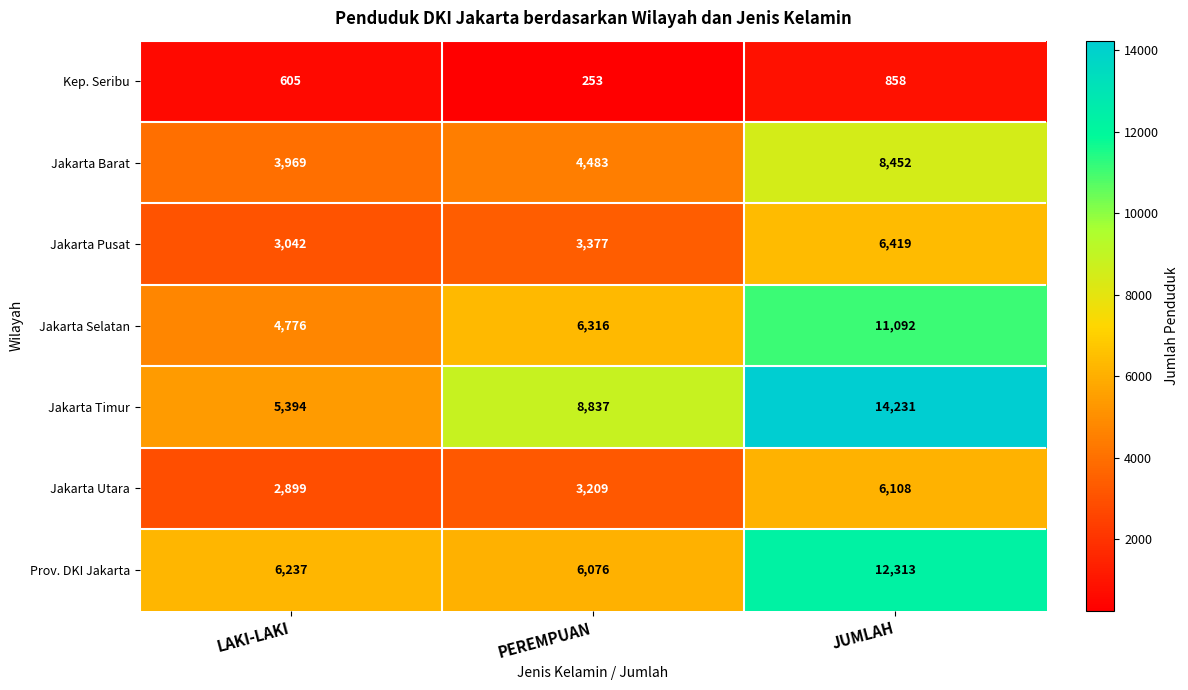

At which label is Jakarta Utara closest to 4503?

PEREMPUAN